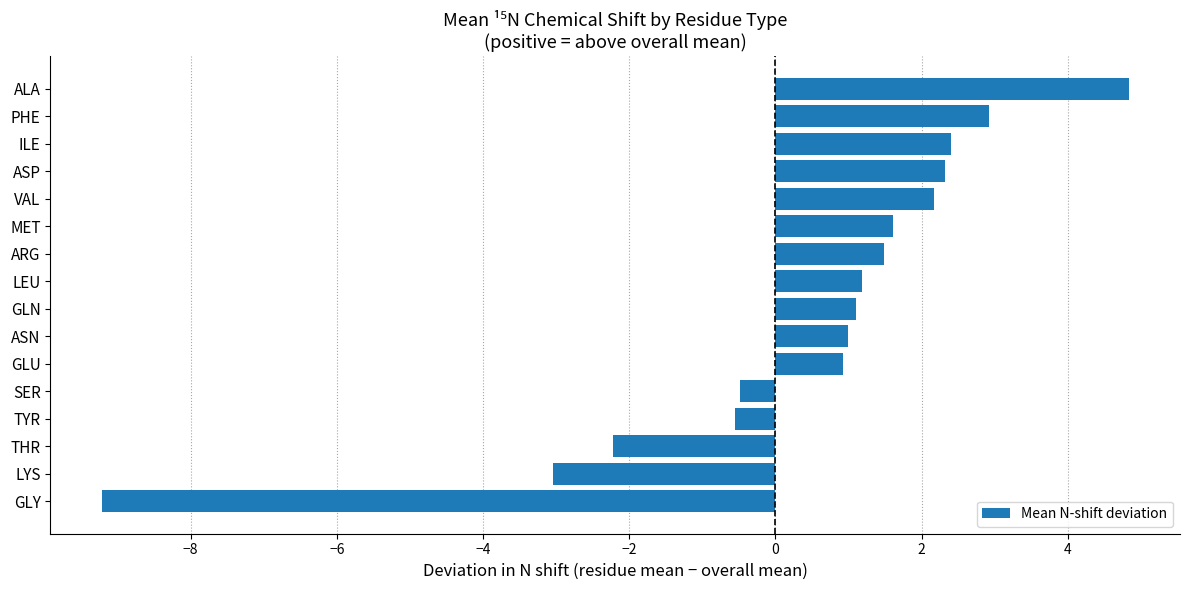

Read the value at PHE.

2.9